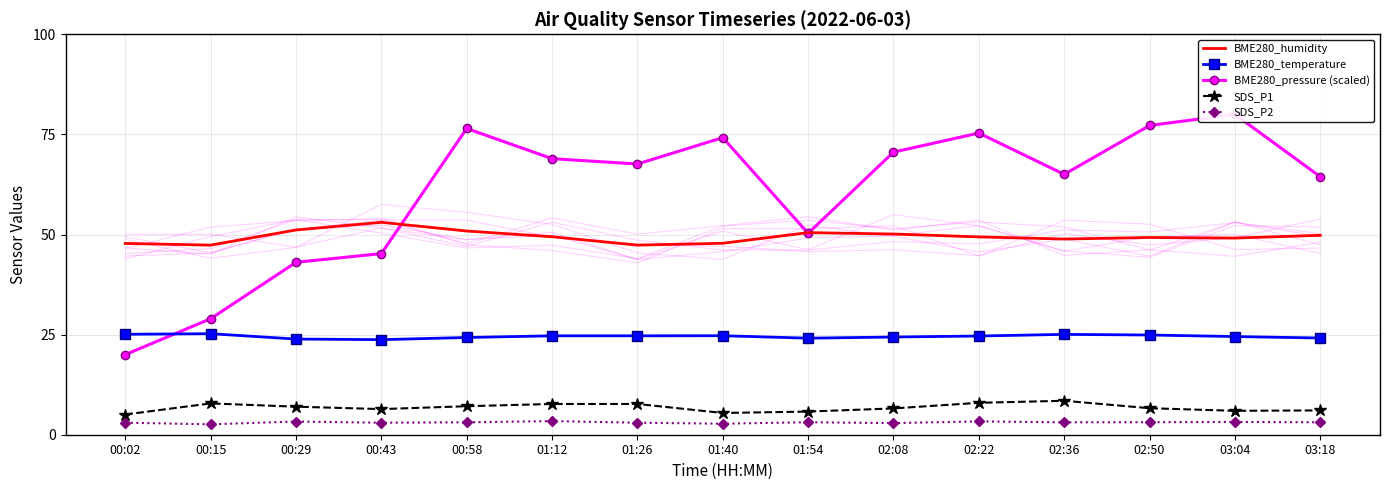

Reading left to right, what are all the values shown in this chart?

BME280_humidity: 47.8	47.4	51.1	53.0	50.9	49.4	47.4	47.8	50.5	50.1	49.4	48.9	49.2	49.1	49.8
BME280_temperature: 25.1	25.2	23.9	23.7	24.3	24.7	24.7	24.7	24.1	24.4	24.6	25.1	24.9	24.5	24.1
BME280_pressure (scaled): 20.0	29.0	43.1	45.2	76.5	68.9	67.6	74.2	50.3	70.6	75.3	65.0	77.2	80.0	64.4
SDS_P1: 5.0	7.8	7.0	6.4	7.1	7.7	7.7	5.4	5.8	6.6	8.0	8.5	6.6	6.0	6.1
SDS_P2: 3.0	2.6	3.3	3.0	3.1	3.4	3.0	2.8	3.1	2.9	3.3	3.1	3.1	3.2	3.1